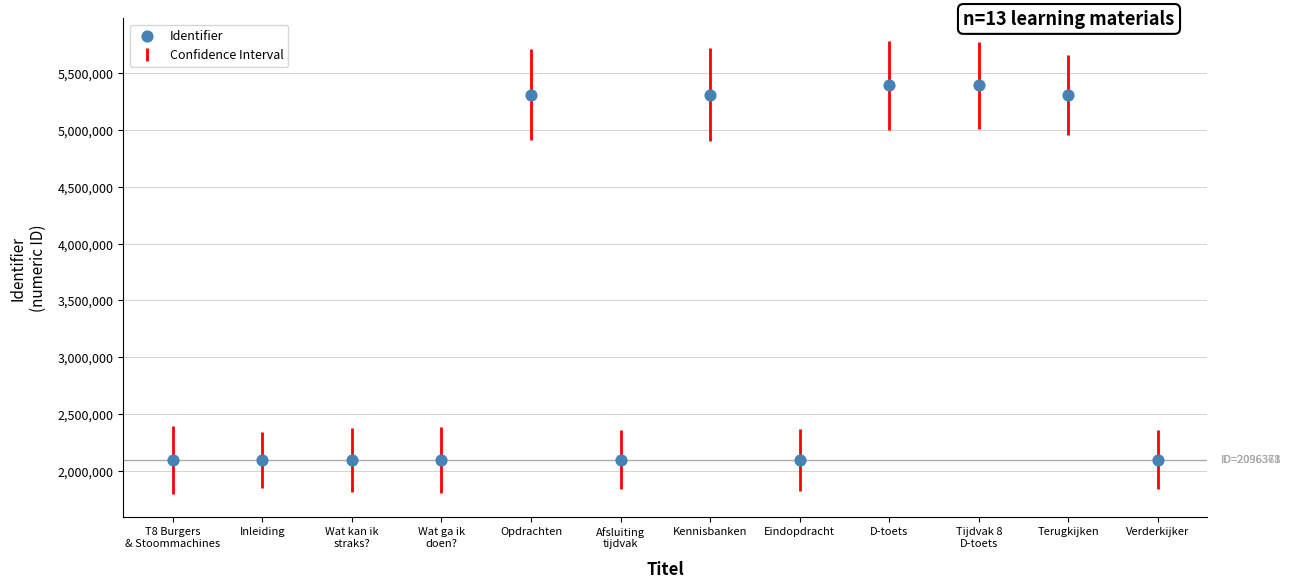

What is the range of Y values (max minus min)?

3296282